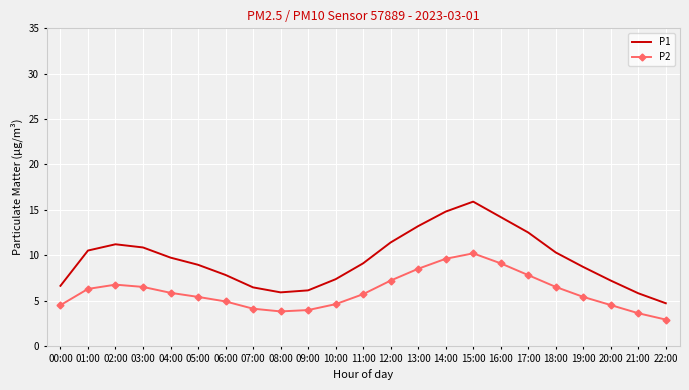

What is the difference between the maximum and minimum values in the P2 series?

7.3